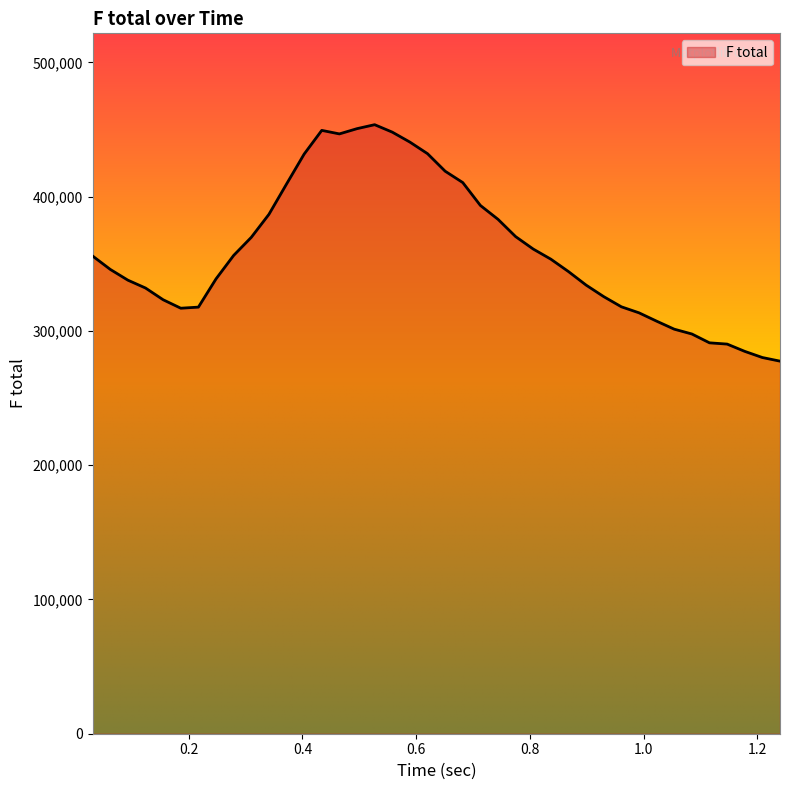

What is the smallest value displayed?

277457